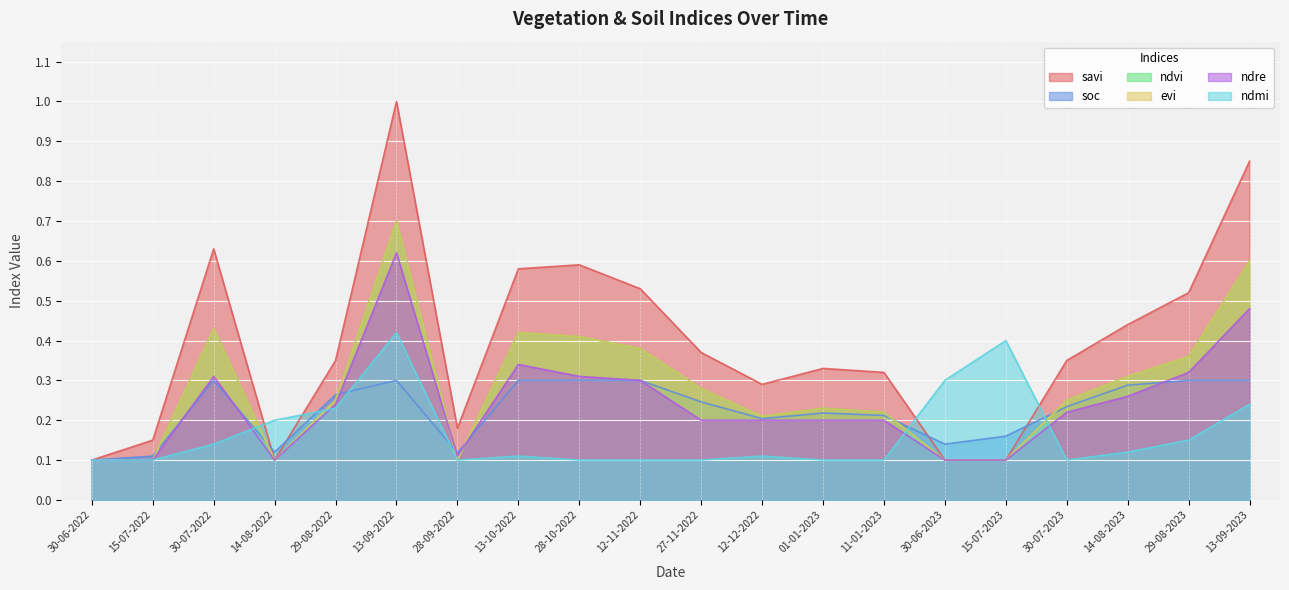

The evi series shows 0.2 at 11-01-2023. True or false?

True